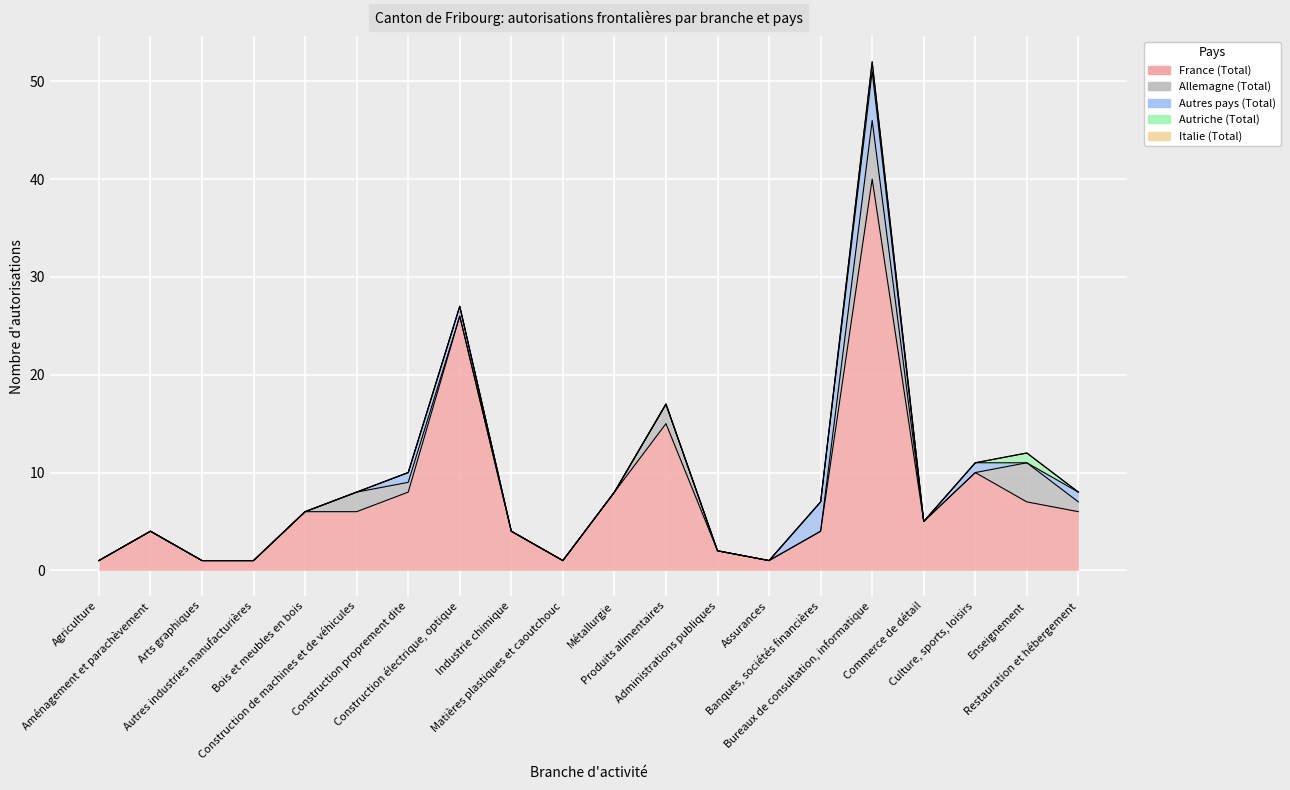

How many lines are shown in the chart?

5